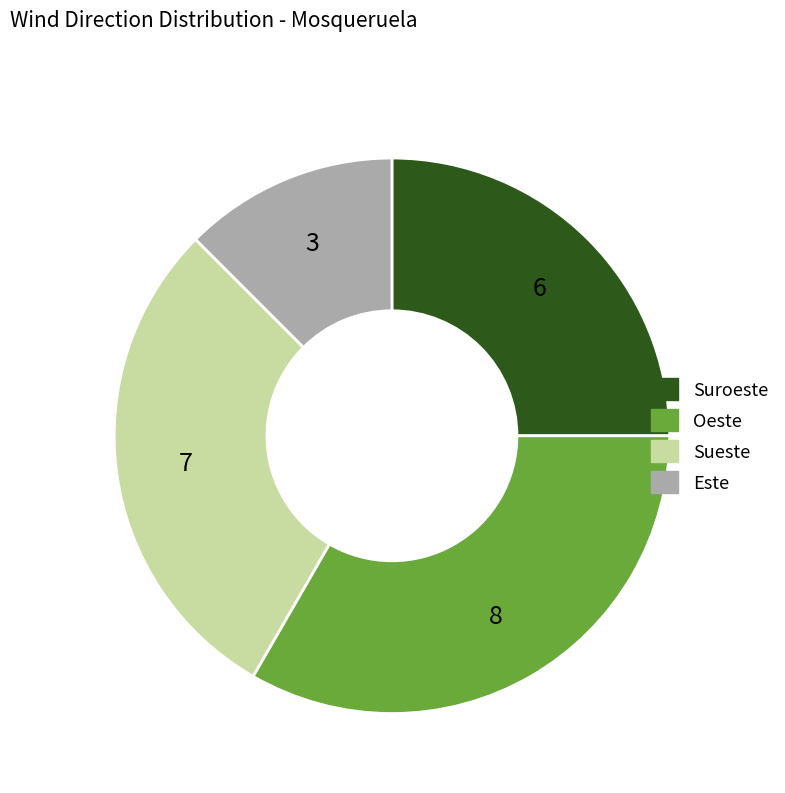

Which has a higher value, Sueste or Suroeste?

Sueste